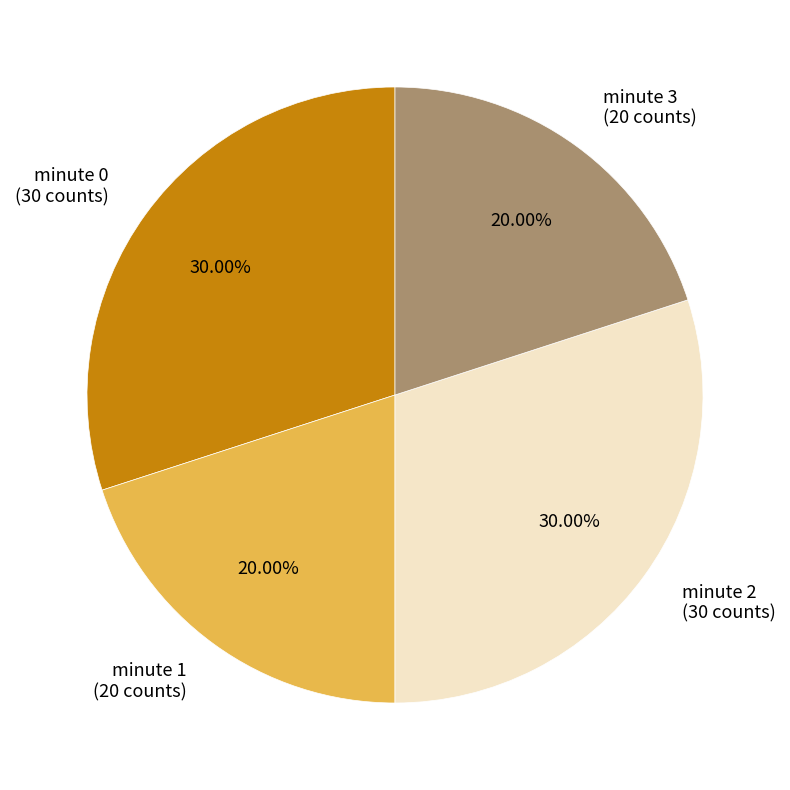

Between minute 3 (20 counts) and minute 0 (30 counts), which is larger?

minute 0 (30 counts)